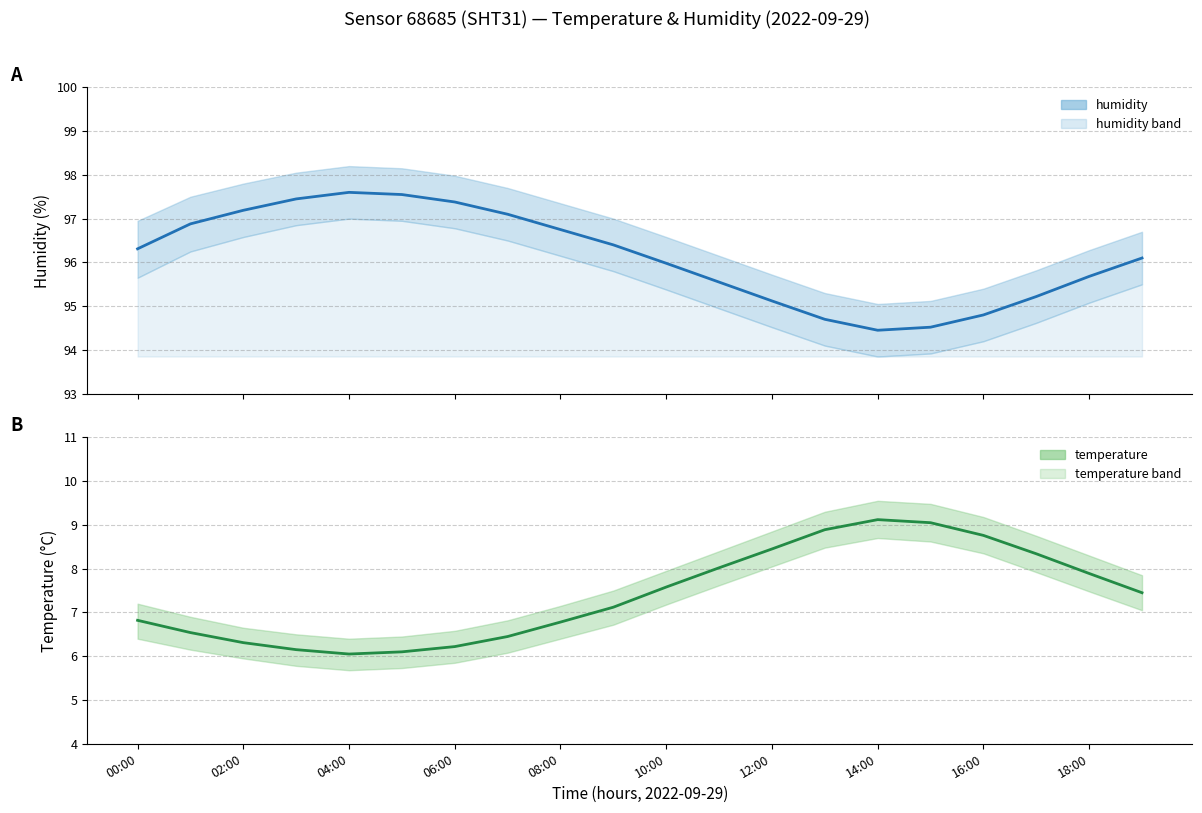

What is the difference between the temperature values at 10:00 and 00:00?

0.7